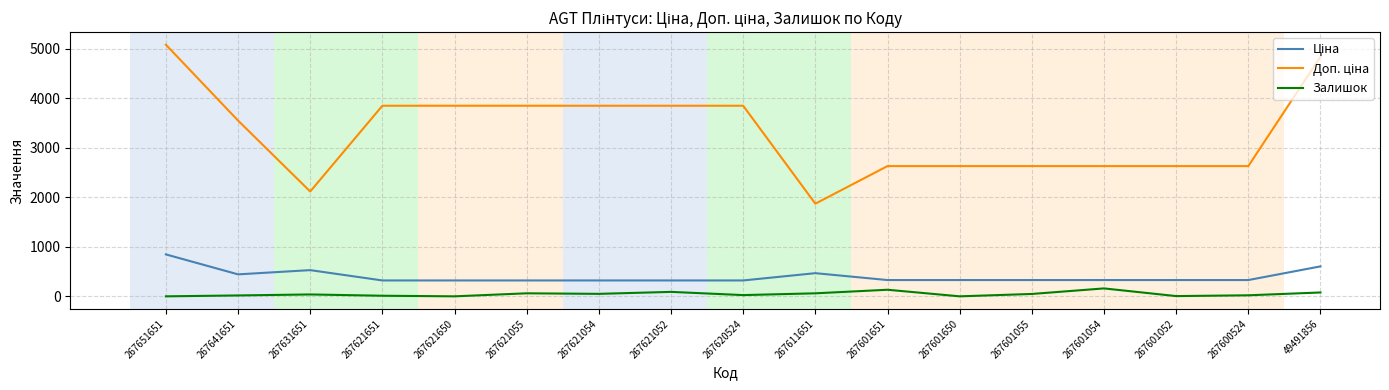

In Залишок, how many points are lower than both neighbors (excluding endpoints)?

5